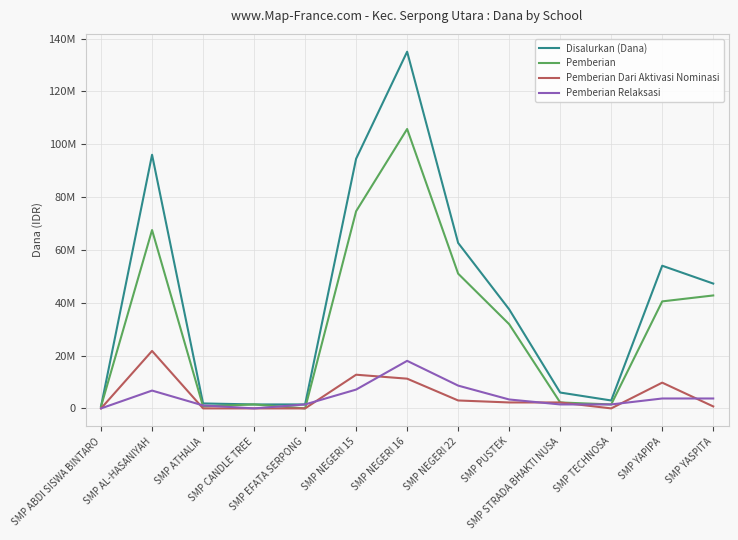

Does the chart display data point markers on the line(s)?

No